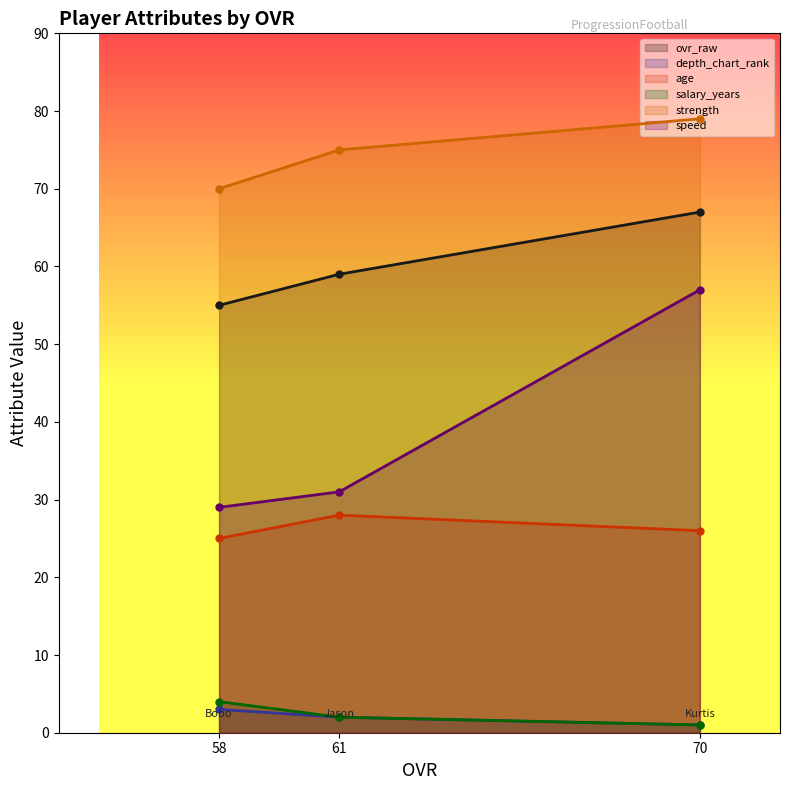

True or false: speed has a value of 37 at 70.

False